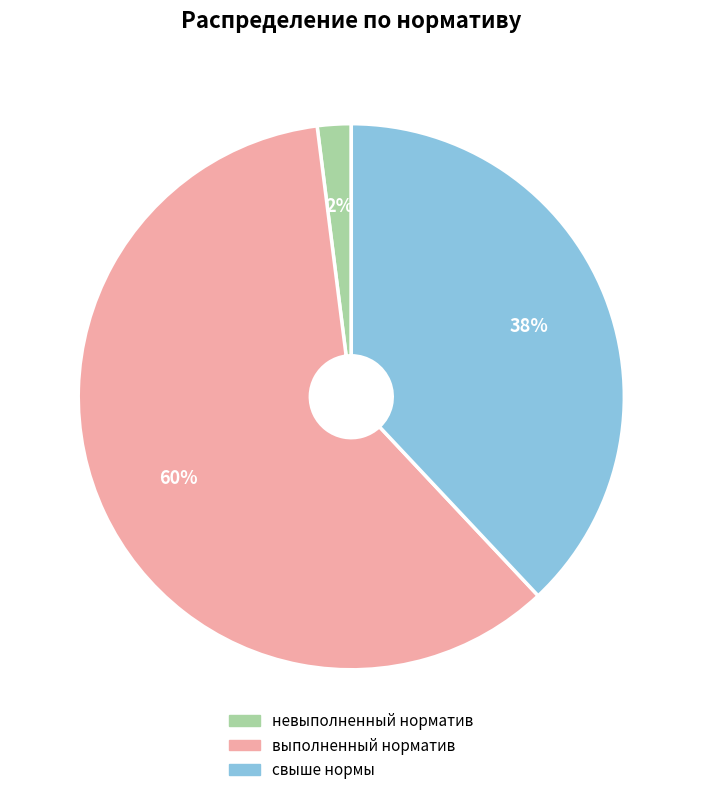

What percentage is the свыше нормы slice, to the nearest percent?

38%